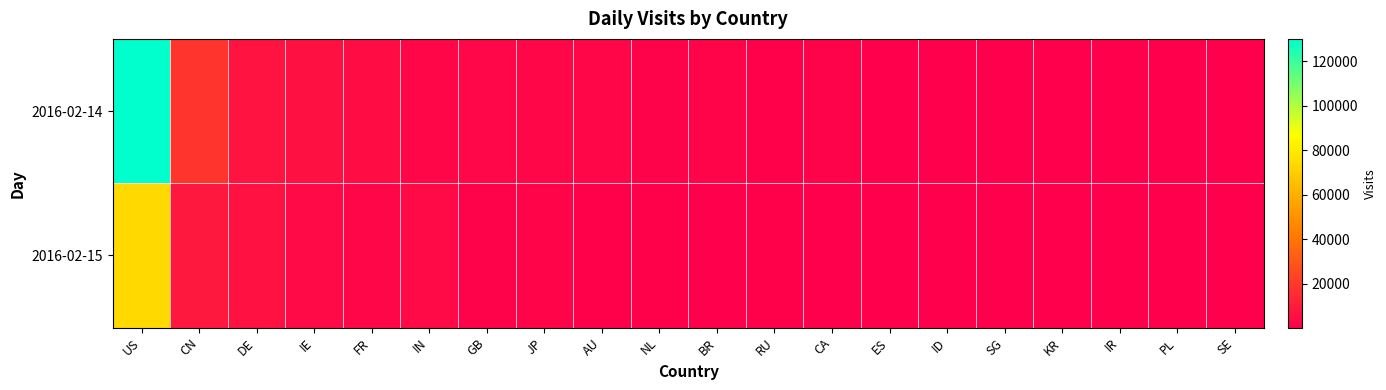

What is the total value across all series at ES?

1695